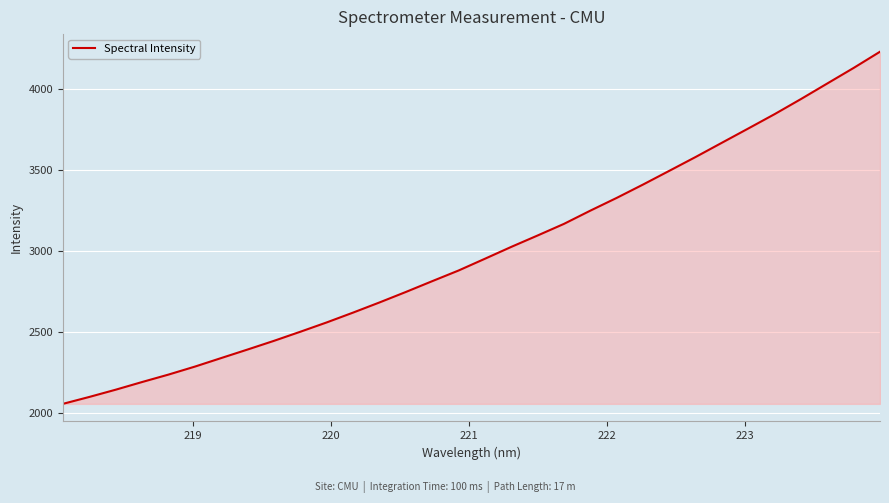

What is the maximum value shown in the chart?

4230.7